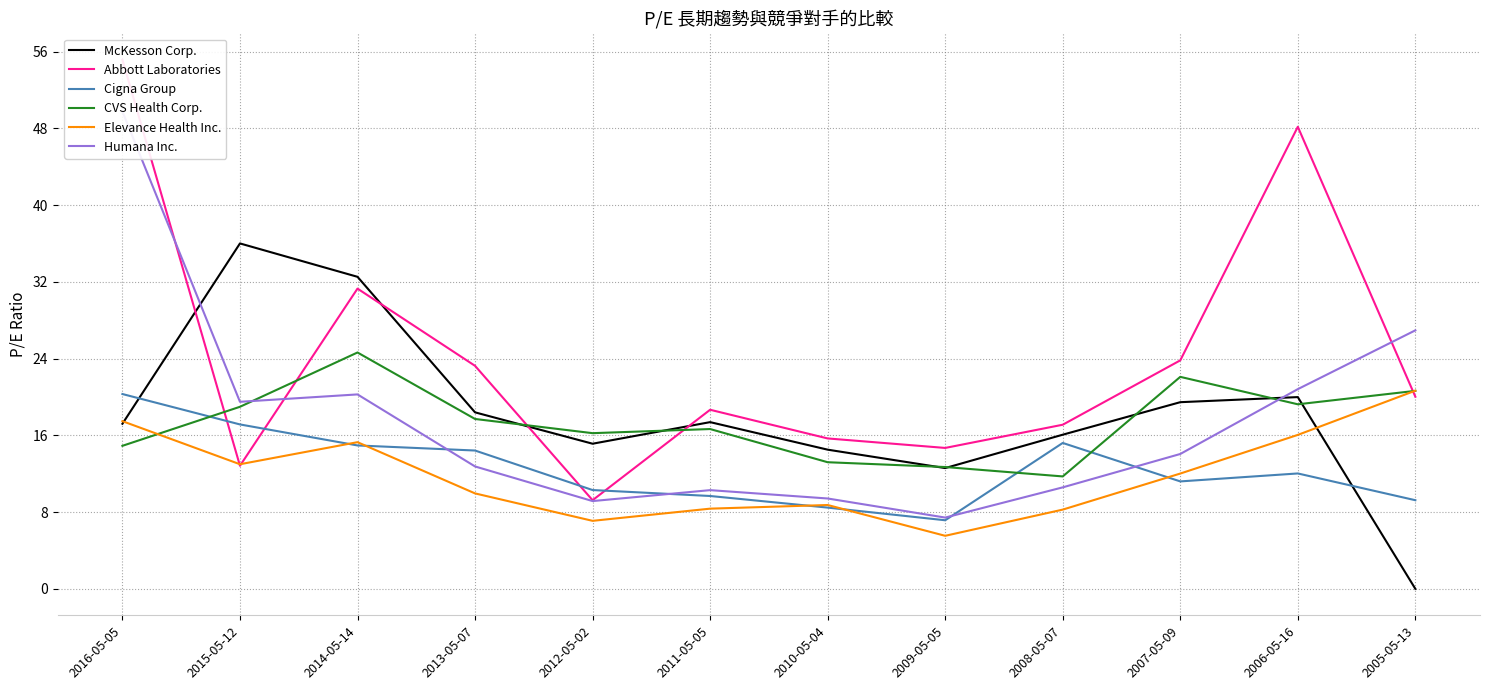

Reading right to left, transcribe all the data shown in this chart.

McKesson Corp.: 2005-05-13=0.0	2006-05-16=20.0	2007-05-09=19.5	2008-05-07=16.1	2009-05-05=12.6	2010-05-04=14.5	2011-05-05=17.4	2012-05-02=15.1	2013-05-07=18.4	2014-05-14=32.5	2015-05-12=36.0	2016-05-05=17.2
Abbott Laboratories: 2005-05-13=20.0	2006-05-16=48.2	2007-05-09=23.8	2008-05-07=17.1	2009-05-05=14.7	2010-05-04=15.7	2011-05-05=18.7	2012-05-02=9.2	2013-05-07=23.2	2014-05-14=31.3	2015-05-12=12.8	2016-05-05=55.2
Cigna Group: 2005-05-13=9.2	2006-05-16=12.0	2007-05-09=11.2	2008-05-07=15.2	2009-05-05=7.2	2010-05-04=8.5	2011-05-05=9.7	2012-05-02=10.3	2013-05-07=14.4	2014-05-14=14.9	2015-05-12=17.1	2016-05-05=20.3
CVS Health Corp.: 2005-05-13=20.6	2006-05-16=19.2	2007-05-09=22.1	2008-05-07=11.7	2009-05-05=12.7	2010-05-04=13.2	2011-05-05=16.7	2012-05-02=16.2	2013-05-07=17.7	2014-05-14=24.6	2015-05-12=19.0	2016-05-05=14.9
Elevance Health Inc.: 2005-05-13=20.7	2006-05-16=16.1	2007-05-09=12.0	2008-05-07=8.3	2009-05-05=5.5	2010-05-04=8.7	2011-05-05=8.4	2012-05-02=7.1	2013-05-07=9.9	2014-05-14=15.3	2015-05-12=13.0	2016-05-05=17.5
Humana Inc.: 2005-05-13=26.9	2006-05-16=20.8	2007-05-09=14.1	2008-05-07=10.6	2009-05-05=7.4	2010-05-04=9.4	2011-05-05=10.3	2012-05-02=9.2	2013-05-07=12.8	2014-05-14=20.3	2015-05-12=19.5	2016-05-05=49.8